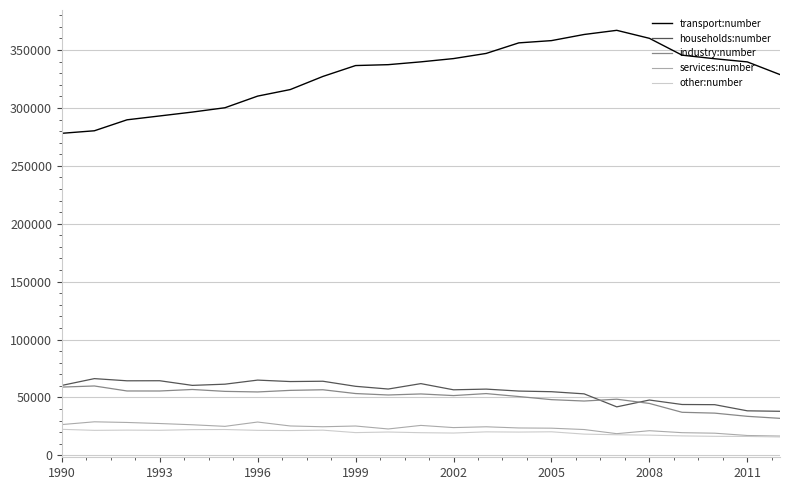

Is this an area chart (filled region under the line)?

No